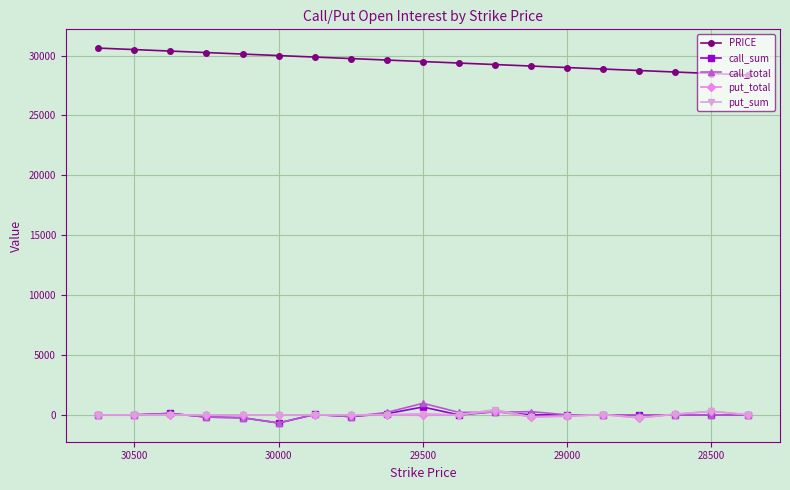

What is the difference between the second highest and second lowest values in the call_total series?

509